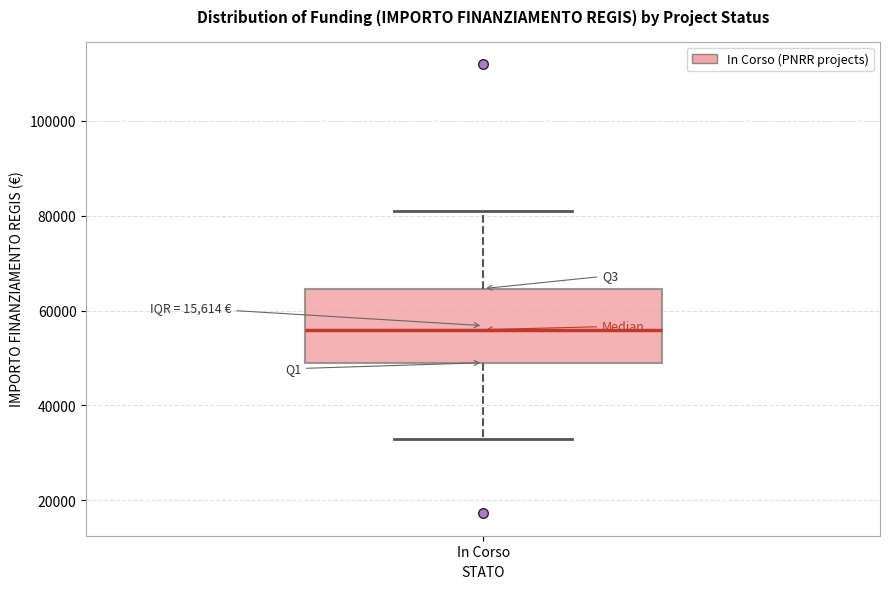

Read this box plot against the y-axis: the position of the median line, the range covered by the box, and the ends of both whiskers. The values are not printed on the chart, so give them approximately, as read against the axis.

median 56000, box 50000 to 64000, whiskers 32000 to 80000